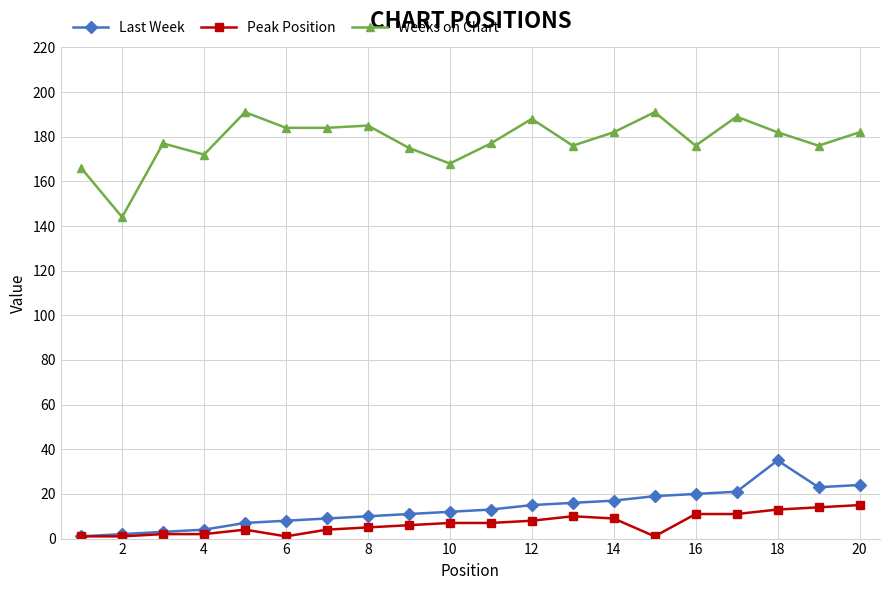

In Weeks on Chart, how many points are higher than both neighbors (excluding endpoints)?

6